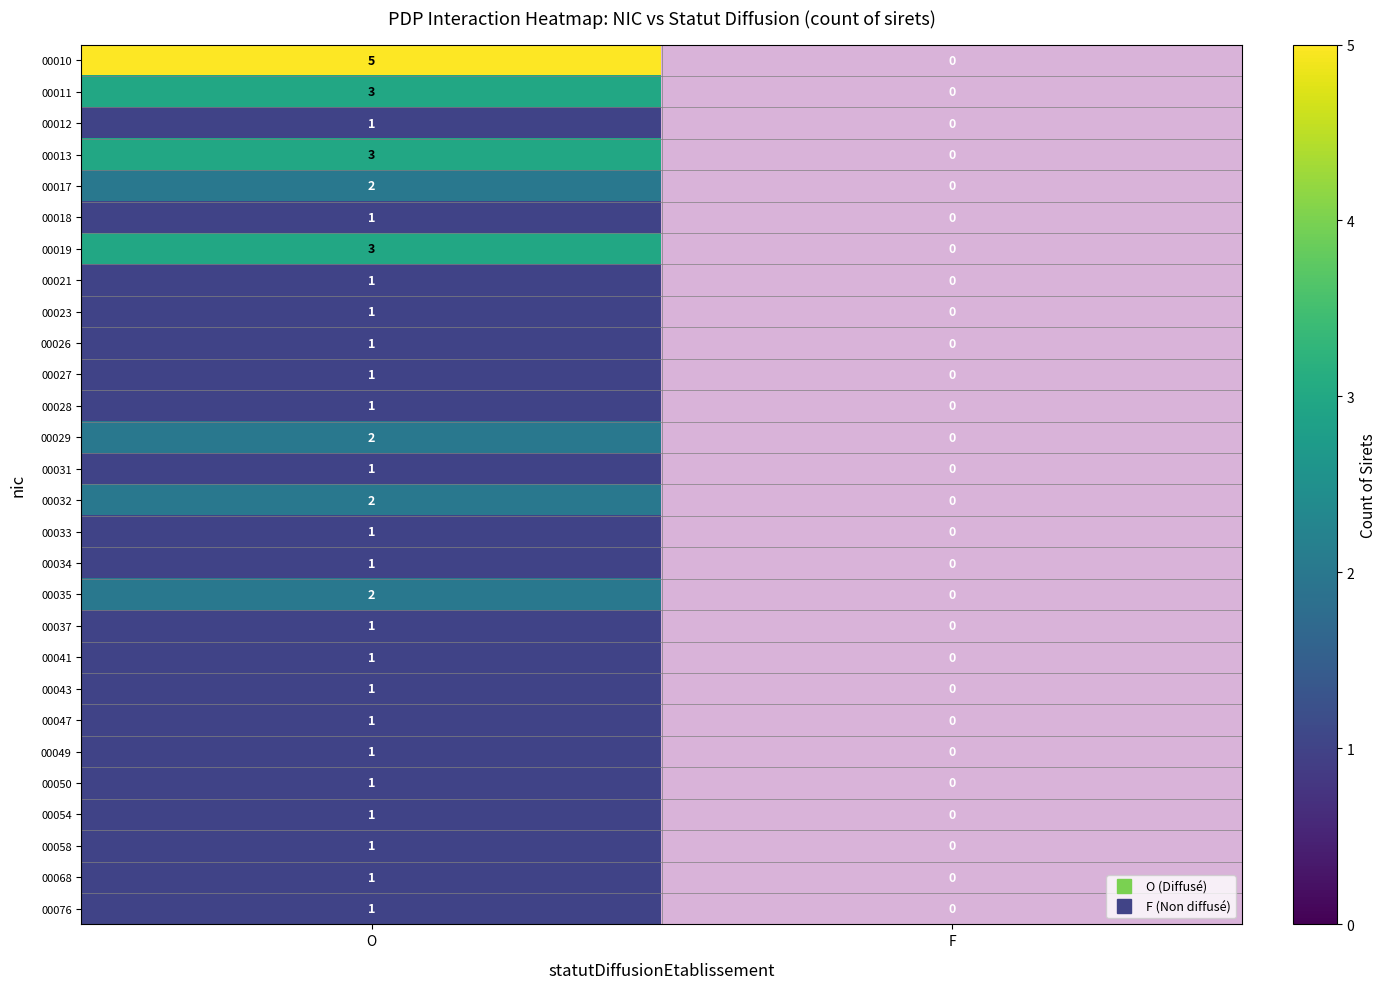

What is the total value across all series at O?

42.0